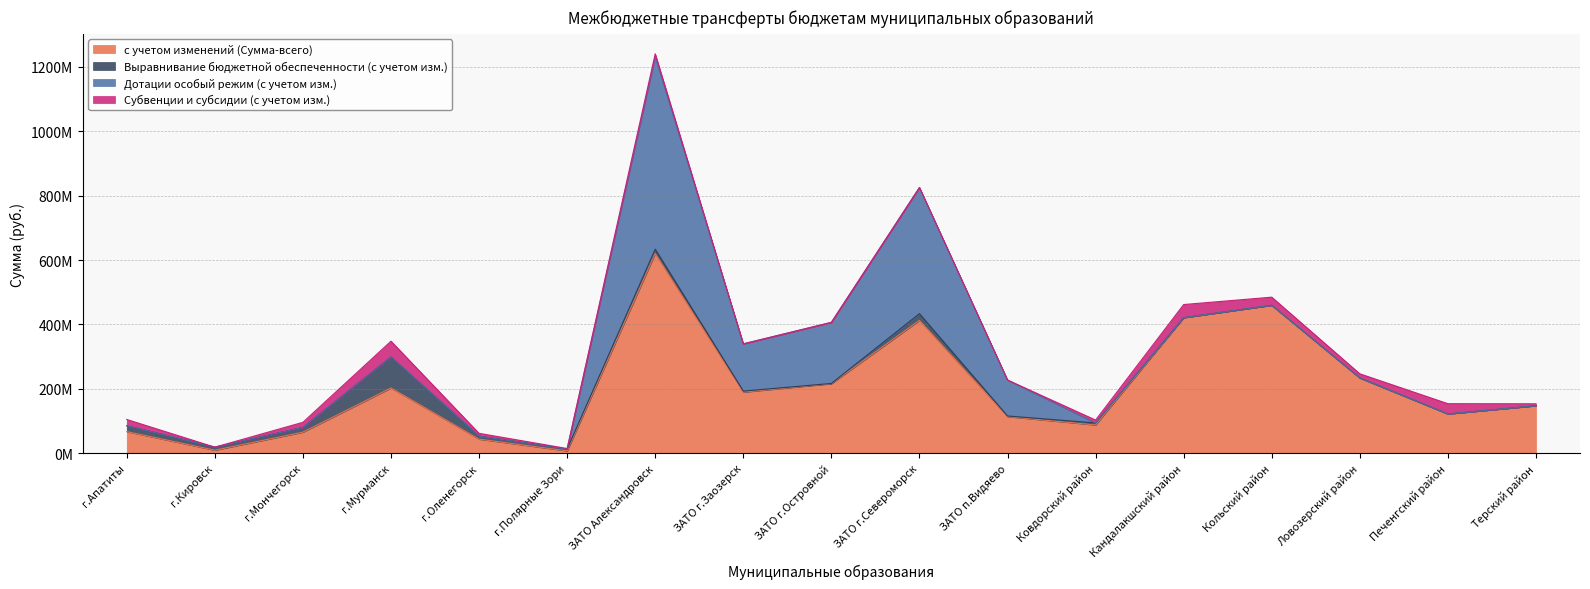

True or false: Выравнивание бюджетной обеспеченности (с учетом изм.) has a value of 0 at Терский район.

True